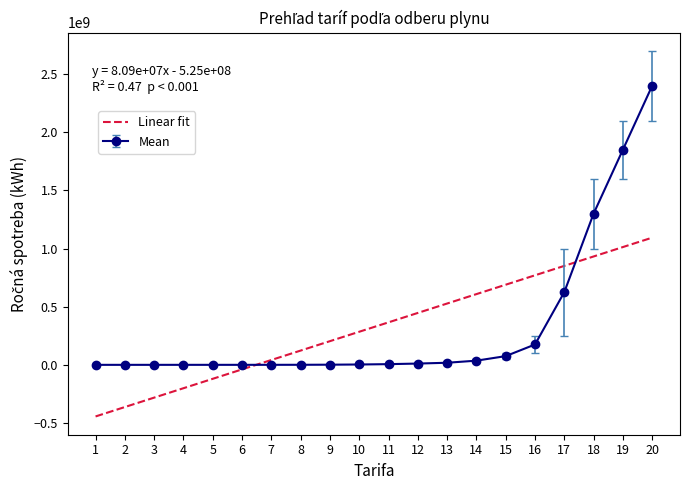

At 14, list the series in order from smallest to largest.

Mean, Linear fit